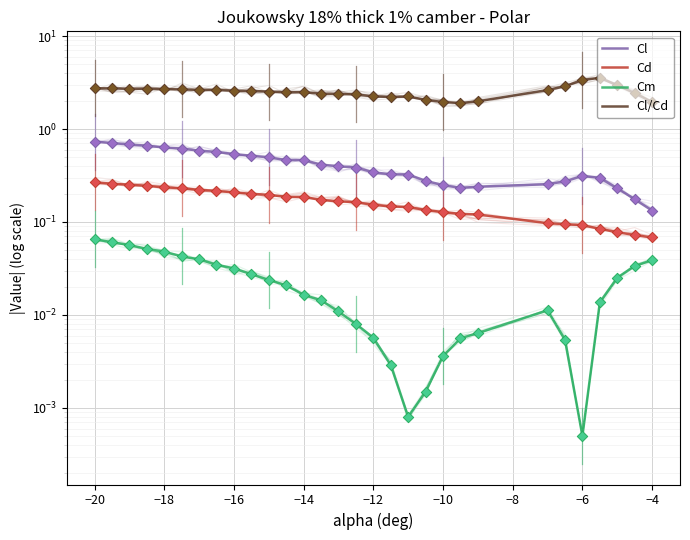

Which series reaches the minimum Y coordinate?

Cm